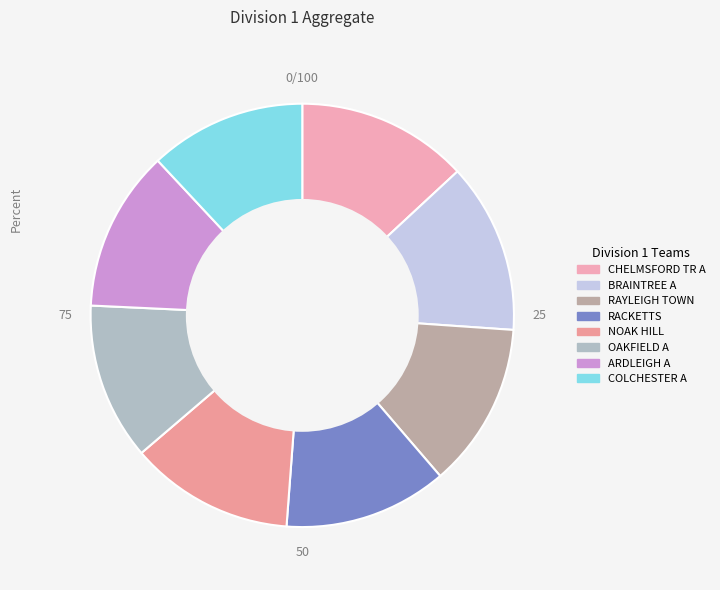

Is COLCHESTER A the majority of the pie?

No